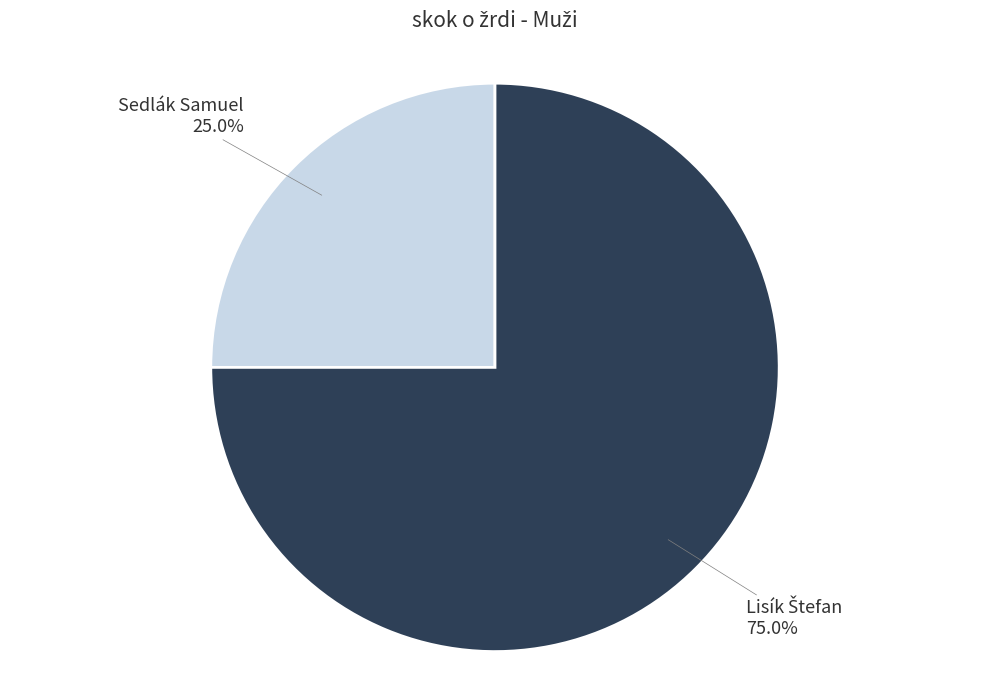

Is there a majority slice in this chart?

Yes